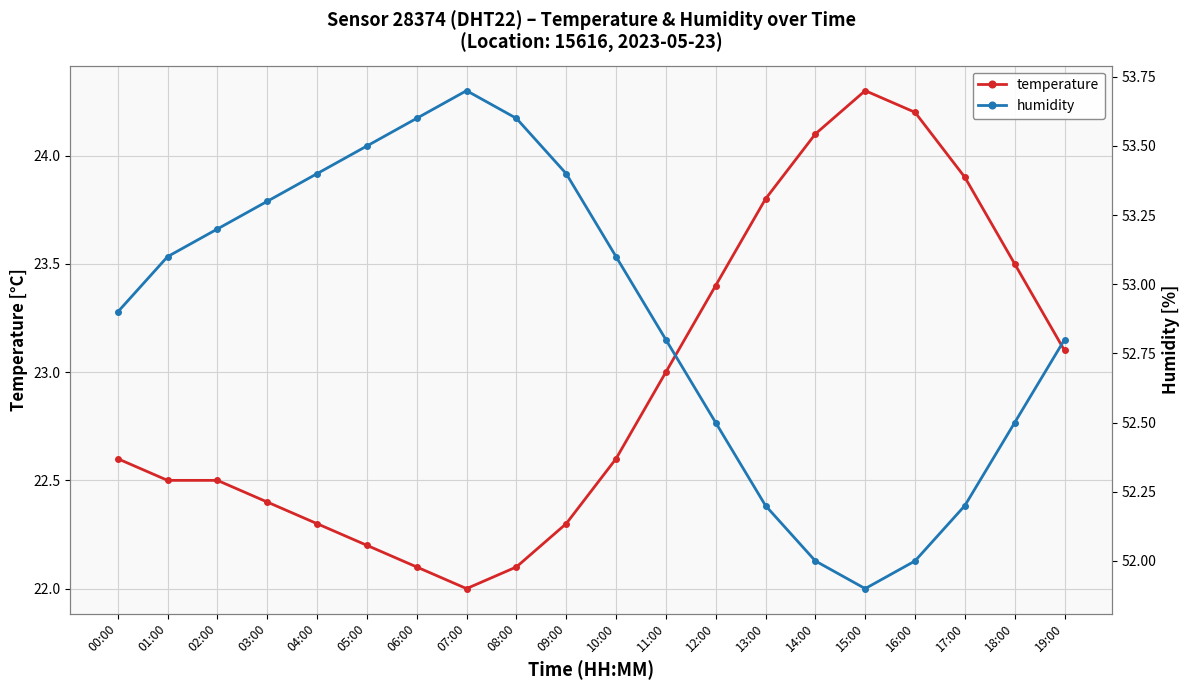

In humidity, how many points are lower than both neighbors (excluding endpoints)?

1